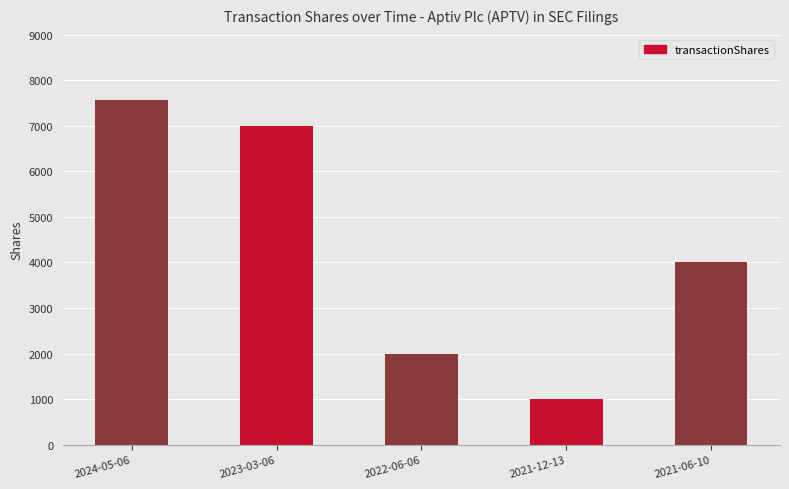

List the labels in order of value, smallest first.

2021-12-13, 2022-06-06, 2021-06-10, 2023-03-06, 2024-05-06